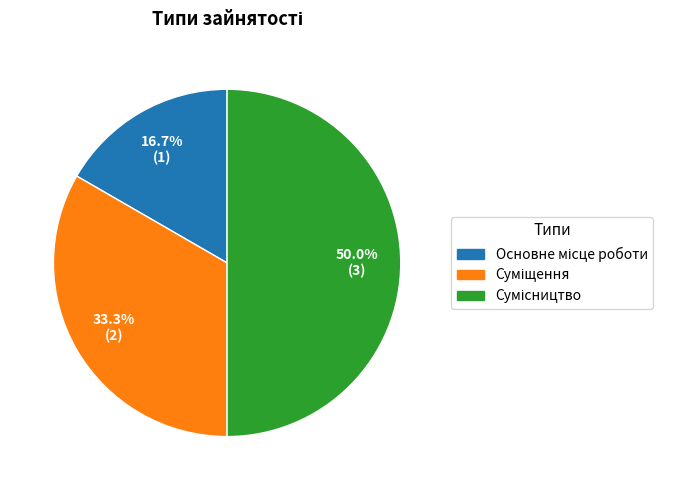

Is there any slice that represents more than half of the pie?

No